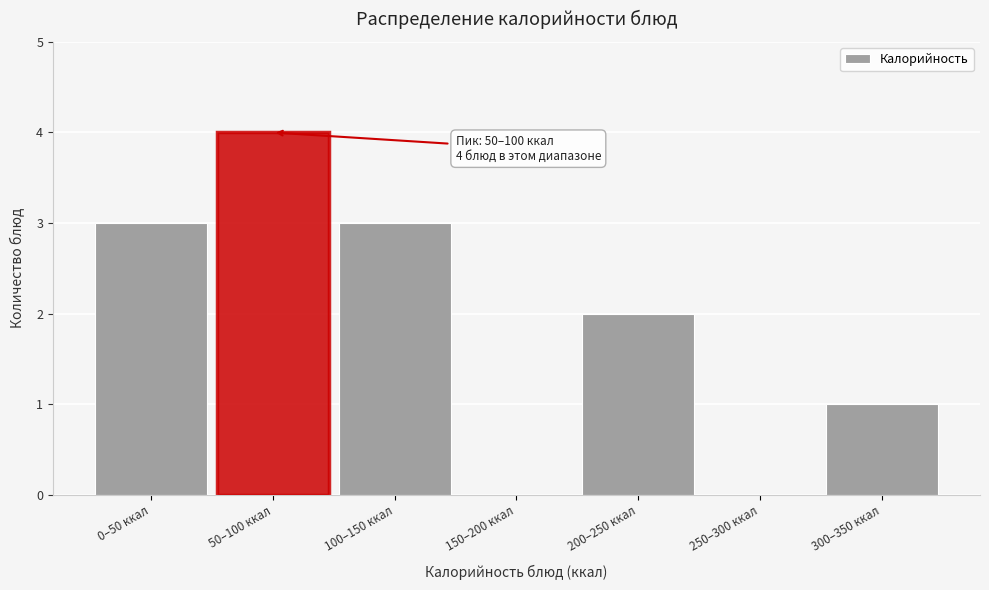

Reading right to left, extract all data points from this chart.

300–350 ккал=1	250–300 ккал=0	200–250 ккал=2	150–200 ккал=0	100–150 ккал=3	50–100 ккал=4	0–50 ккал=3